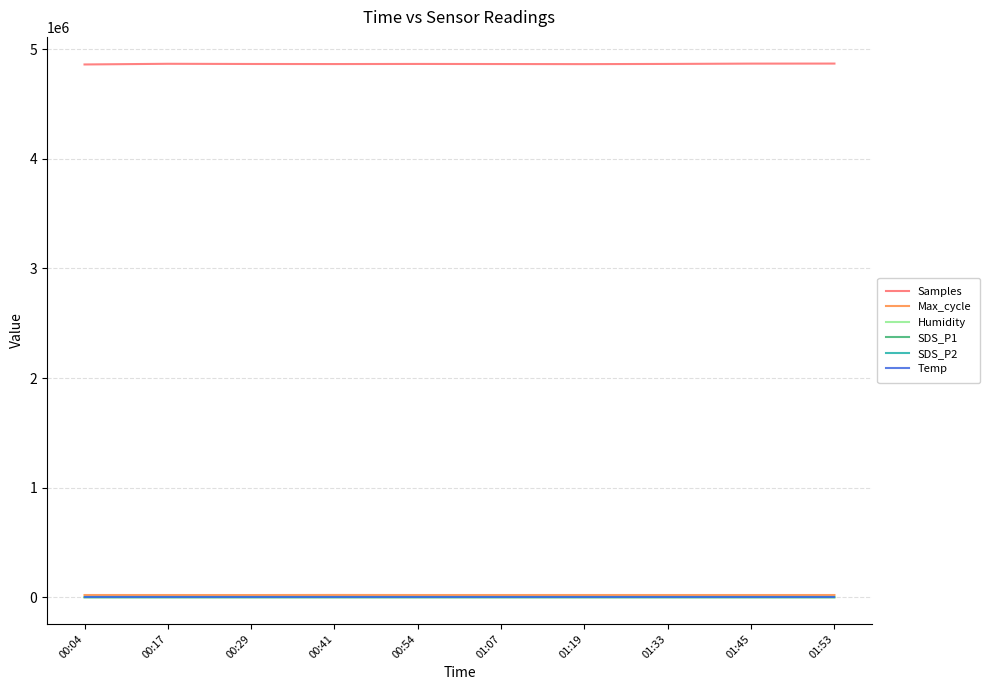

Is the value of Samples at 01:33 greater than the value of SDS_P2 at 00:17?

Yes